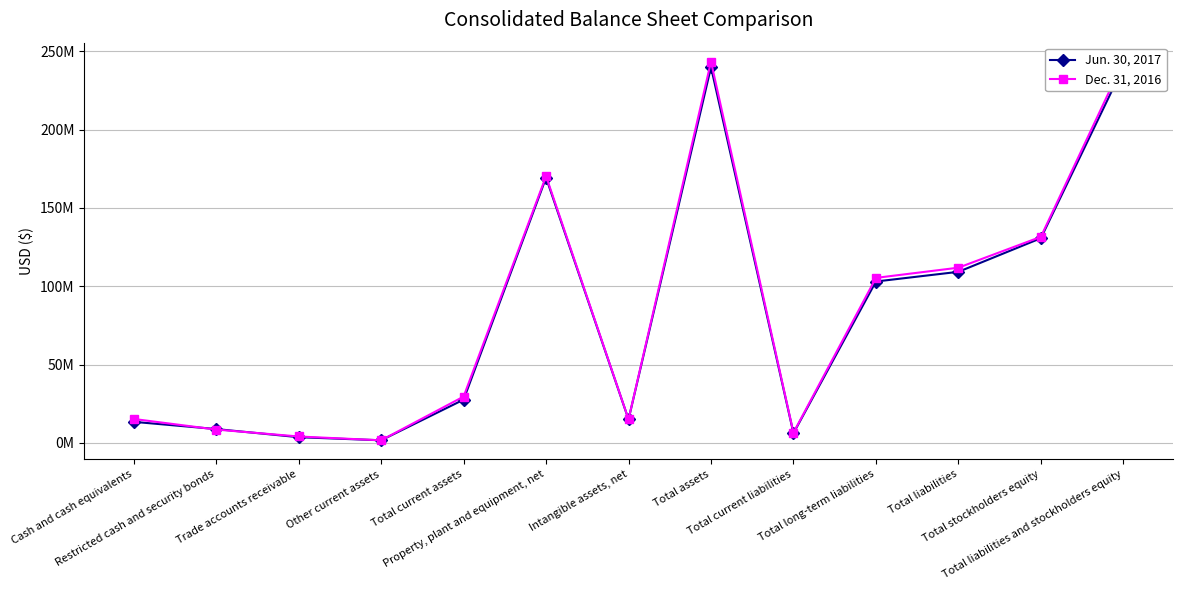

What is the label of the 11th point from the right?

Trade accounts receivable